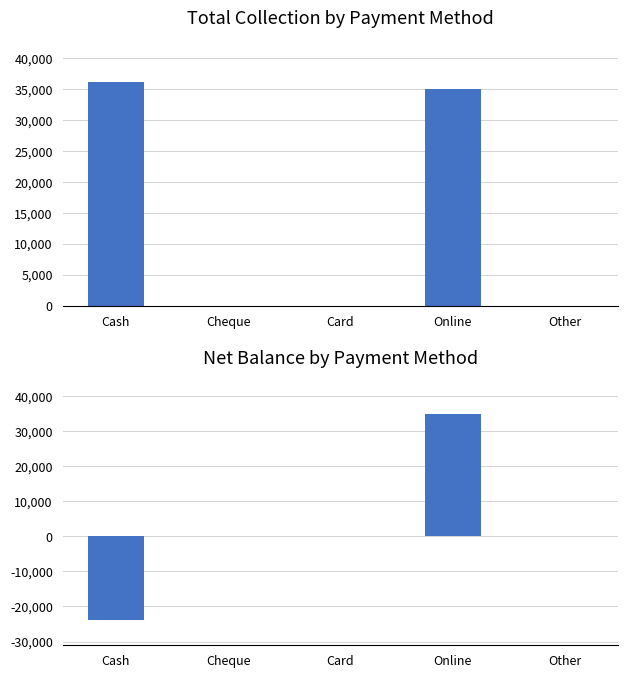

Rank the series by their maximum value, from lowest to highest.

Net Balance, Total Collection